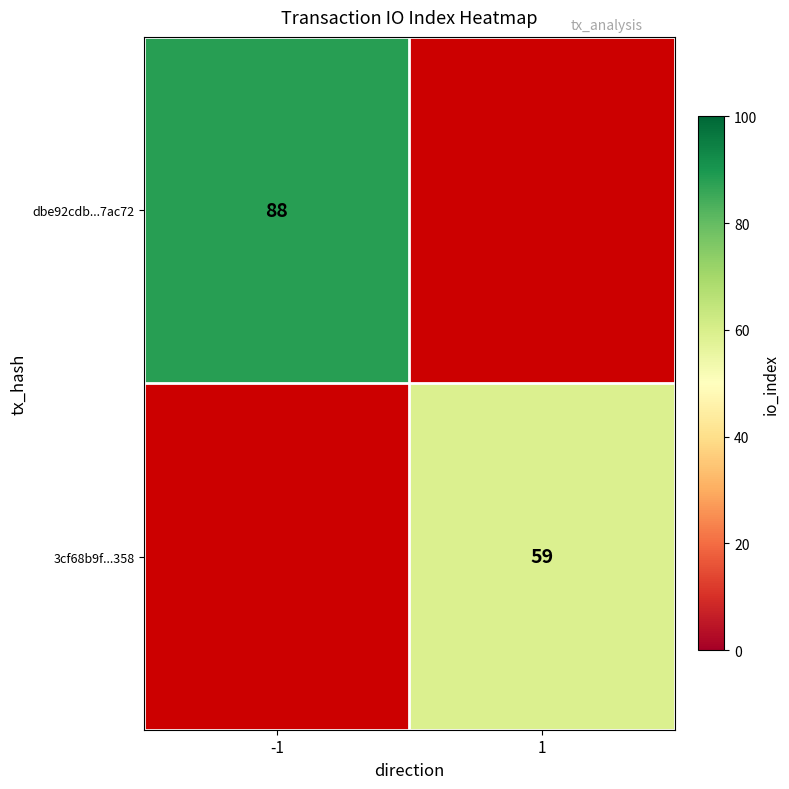

Is it true that dbe92cdb...7ac72 equals 88 at -1?

True